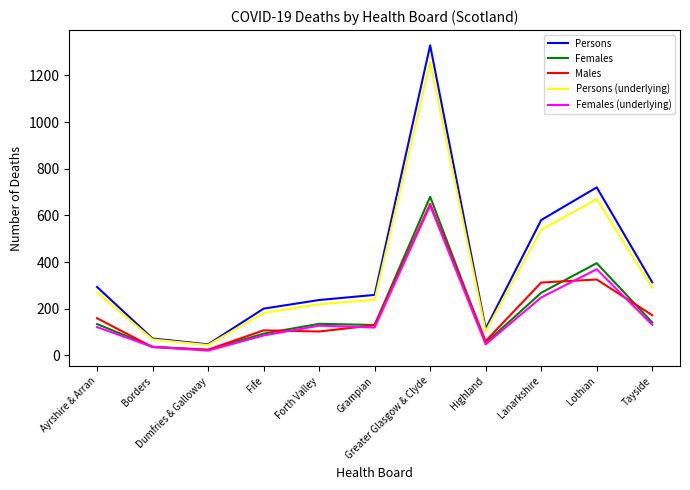

At which category is the sum across all series the highest?

Greater Glasgow & Clyde